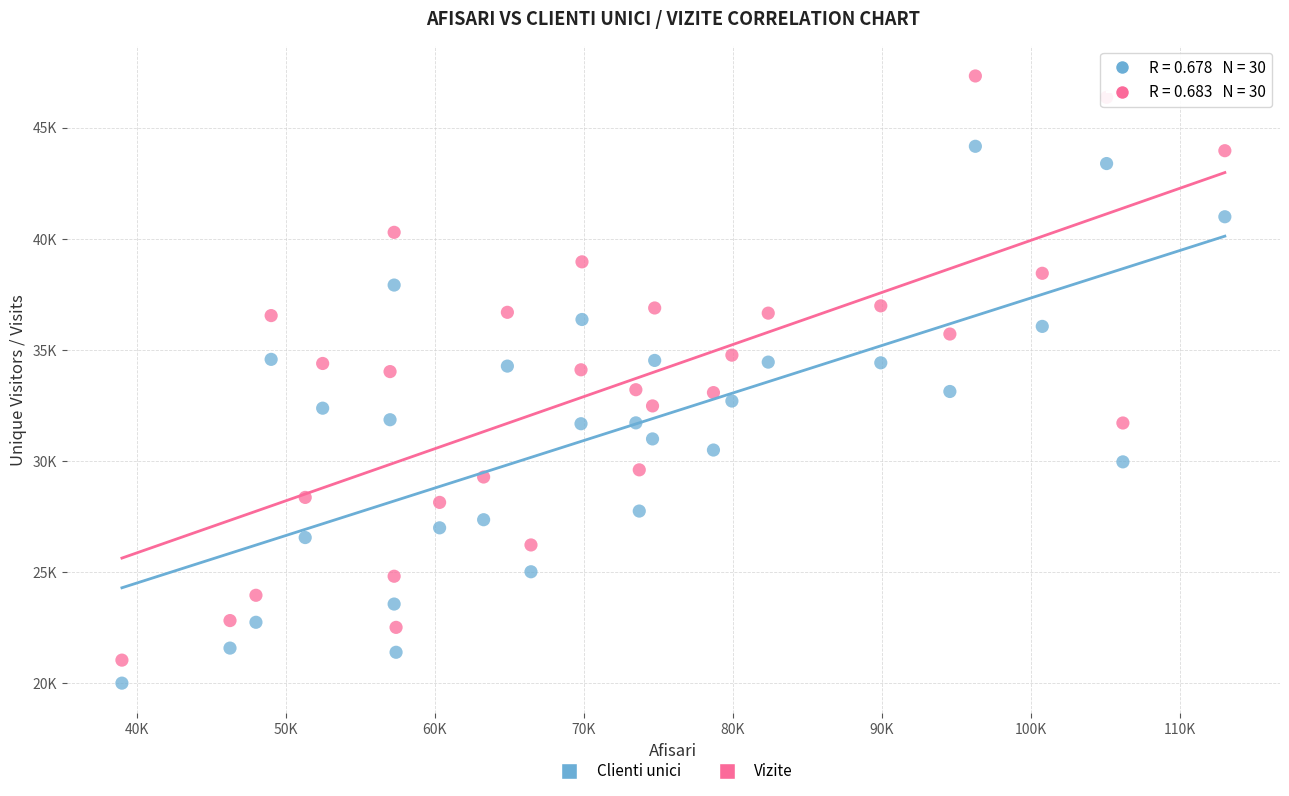

Which series has the widest spread of Y values?

Vizite